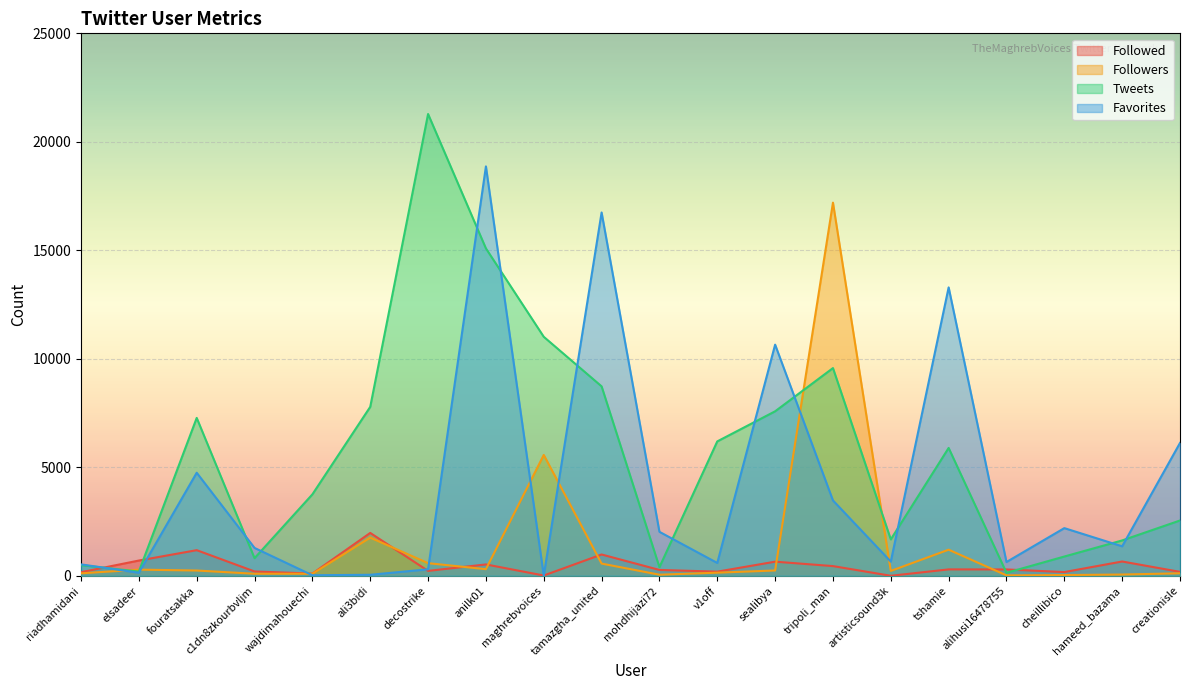

After their last crossing, which series has the higher values: Followed or Tweets?

Tweets